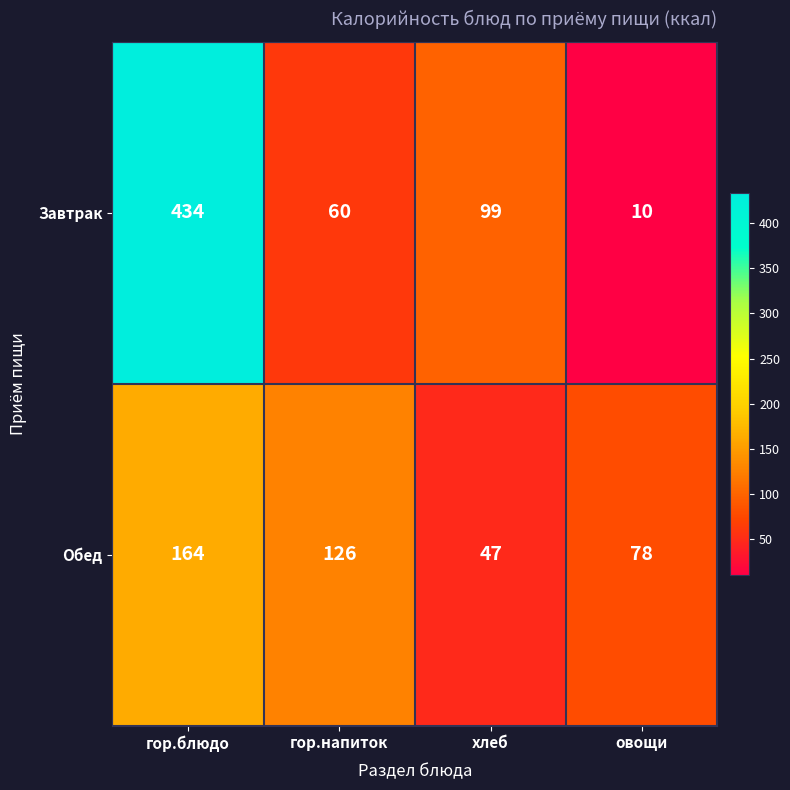

Which series has the largest range (max minus min)?

Завтрак